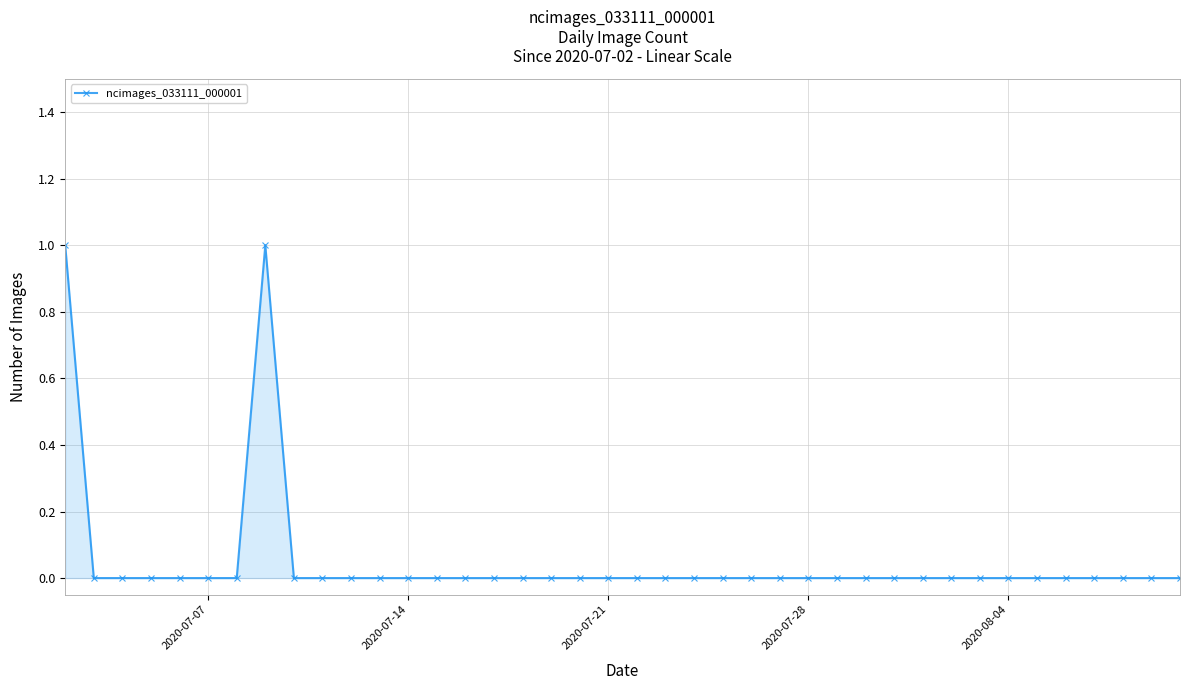

How many distinct data groups are displayed?

1